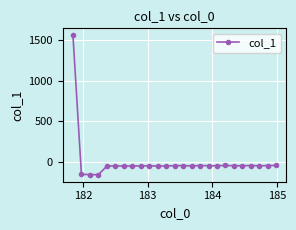

What is the sum of all values?

150.8